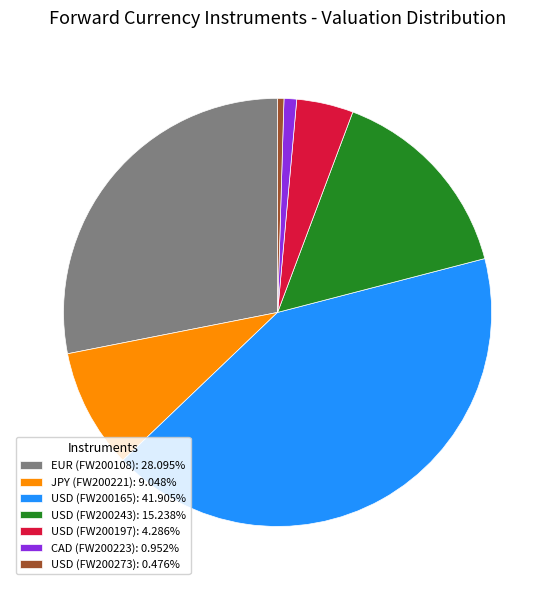

What is the ratio of the value at USD (FW200197): 4.286% to the value at USD (FW200273): 0.476%?

9.0